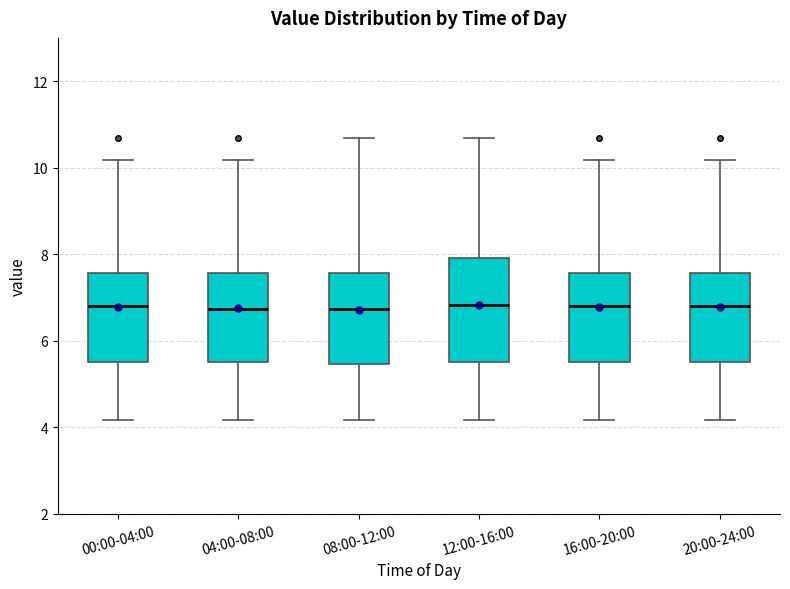

Reading left to right, read every box against the y-axis: the position of its median line, the range the box covers, and the ends of its whiskers. The values are not printed on the chart, so give them approximately, as read against the axis.

00:00-04:00: median 6.8, box 5.6 to 7.6, whiskers 4.2 to 10.2
04:00-08:00: median 6.8, box 5.6 to 7.6, whiskers 4.2 to 10.2
08:00-12:00: median 6.8, box 5.4 to 7.6, whiskers 4.2 to 10.6
12:00-16:00: median 6.8, box 5.6 to 8.0, whiskers 4.2 to 10.6
16:00-20:00: median 6.8, box 5.6 to 7.6, whiskers 4.2 to 10.2
20:00-24:00: median 6.8, box 5.6 to 7.6, whiskers 4.2 to 10.2